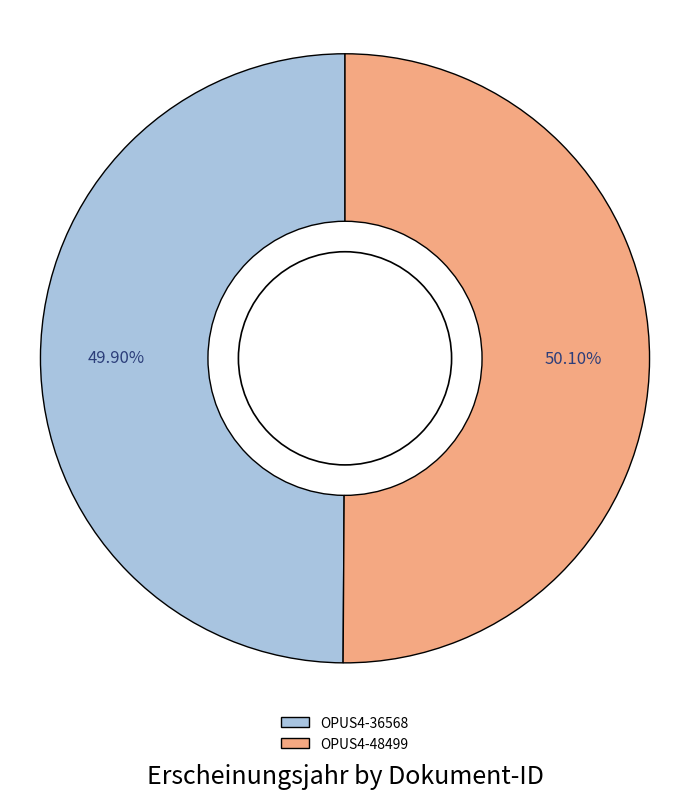

How many segments does this pie chart have?

2